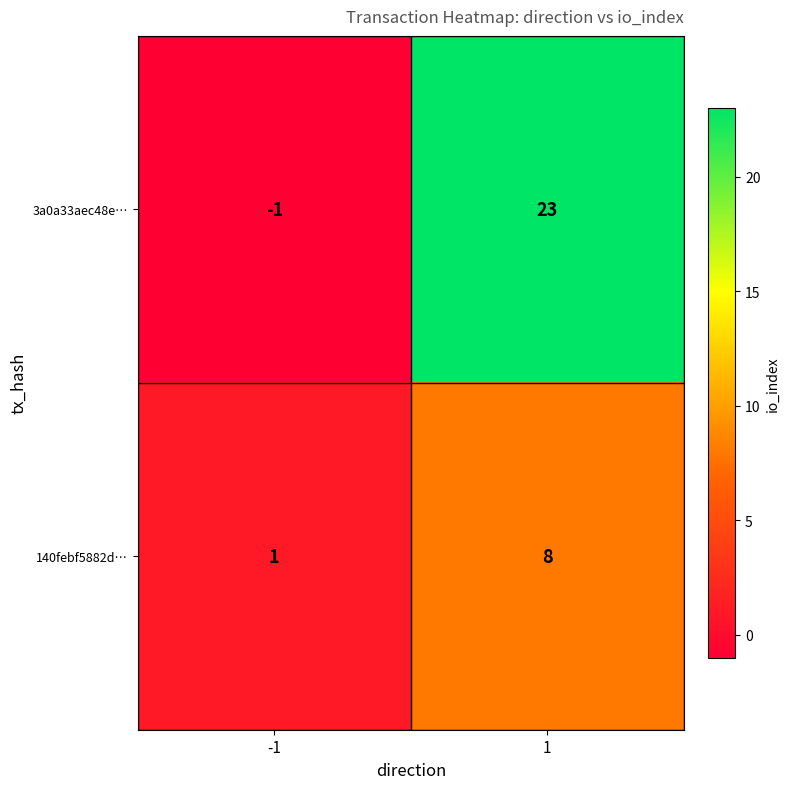

What is the minimum value shown in the chart?

-1